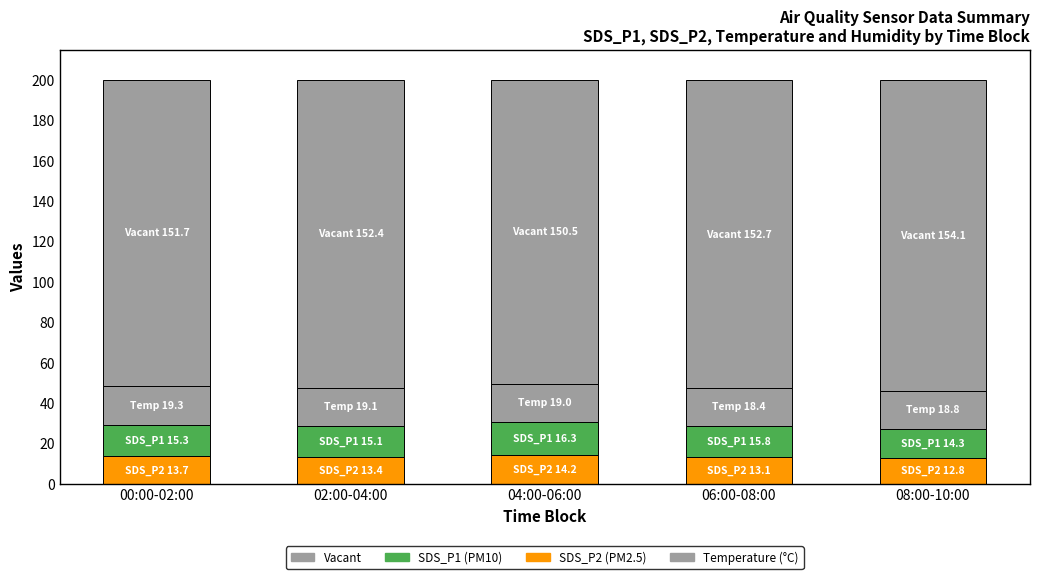

Which series changed the most between 00:00-02:00 and 06:00-08:00?

Vacant